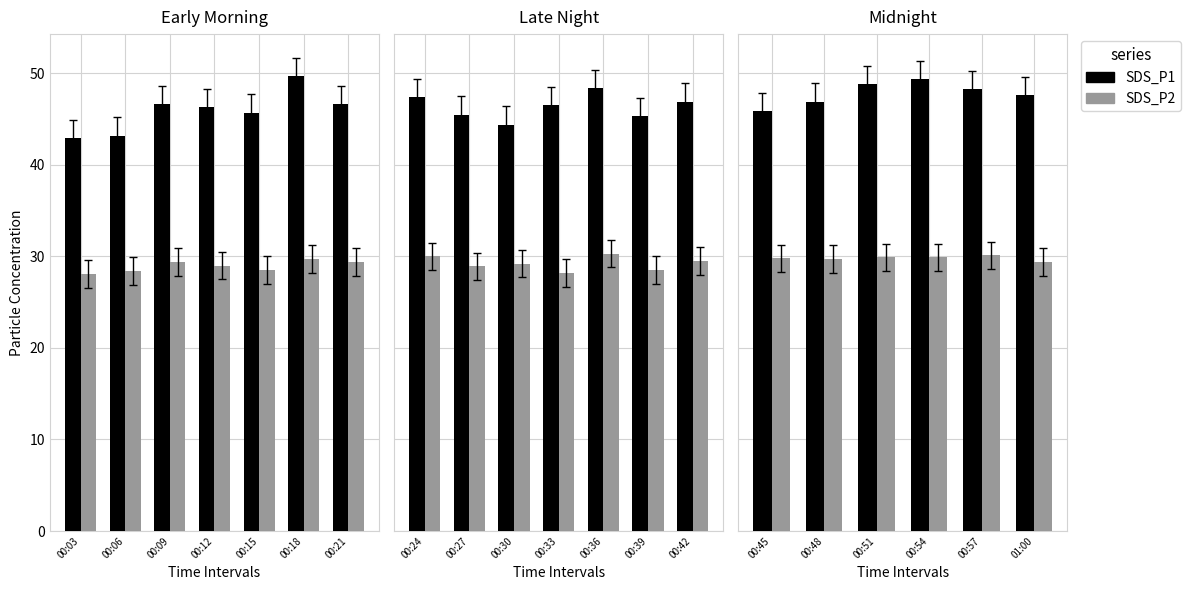

Rank the series by their average value, from lowest to highest.

SDS_P2, SDS_P1